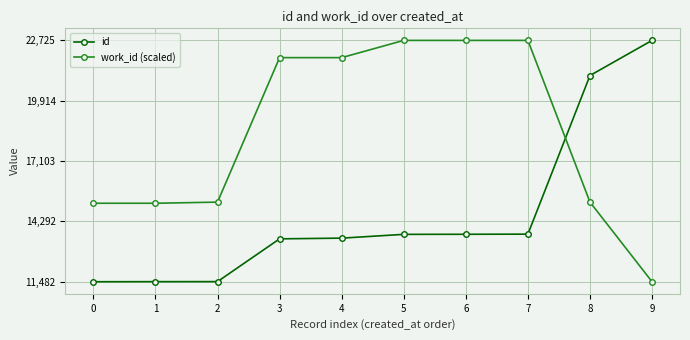

What is the difference between the second highest and minimum values in the work_id (scaled) series?

11243.0